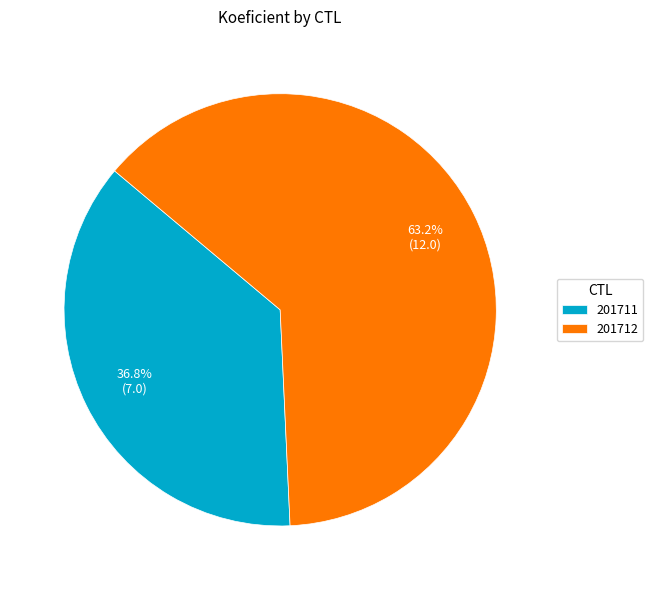

To the nearest percent, what is the difference between the largest and smallest slice percentages?

26%